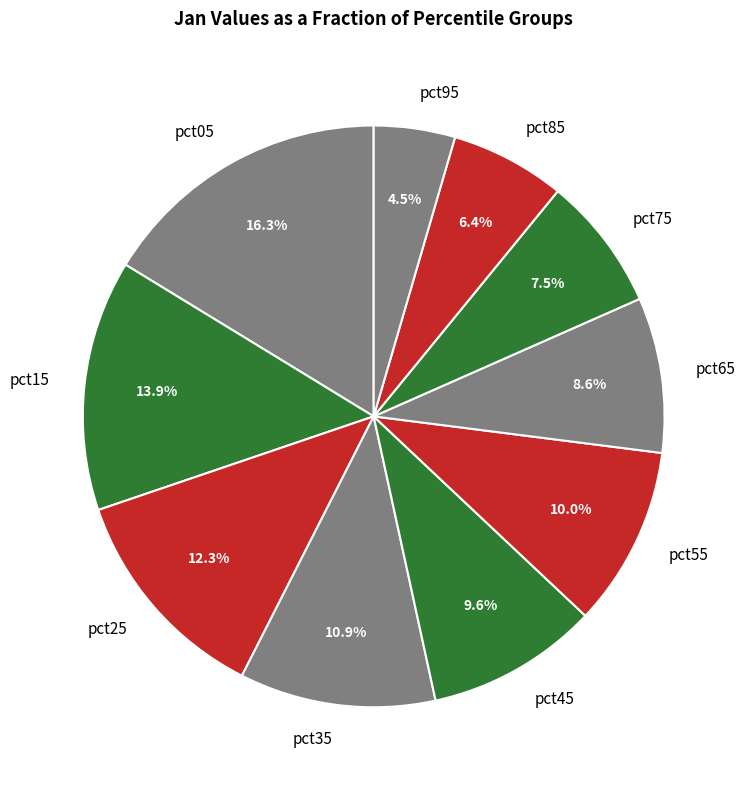

To the nearest percent, what portion does pct15 represent?

14%